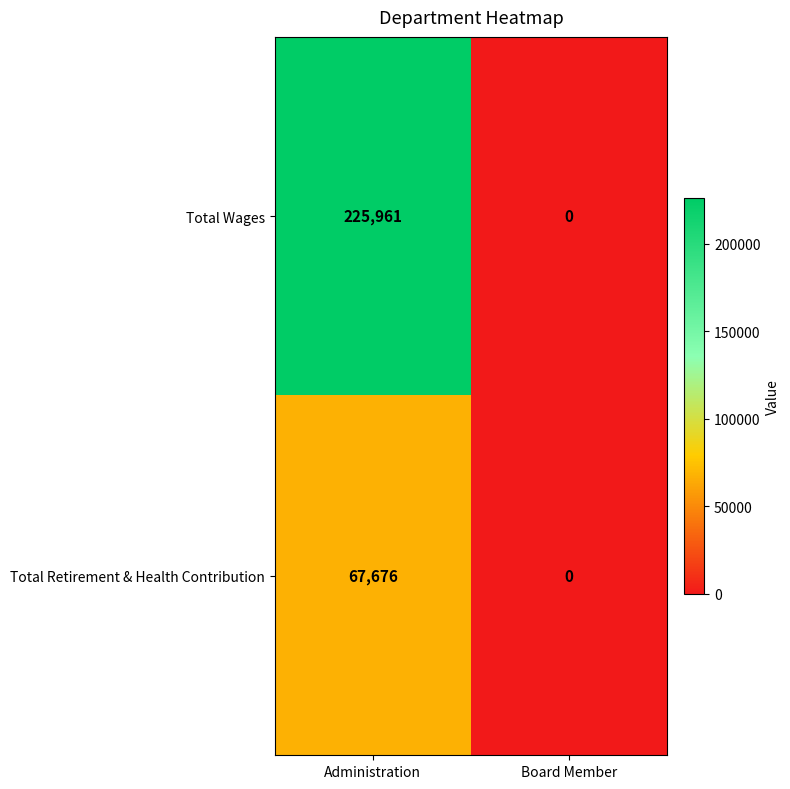

List the series in order of their overall mean, lowest first.

Total Retirement & Health Contribution, Total Wages